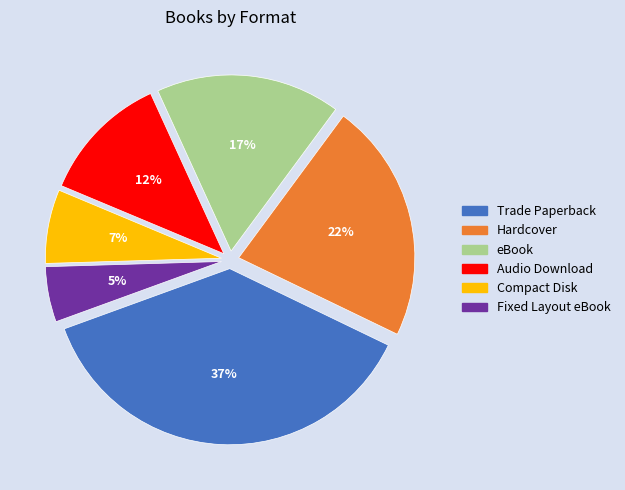

Combined, do Compact Disk and Fixed Layout eBook account for over 50%?

No